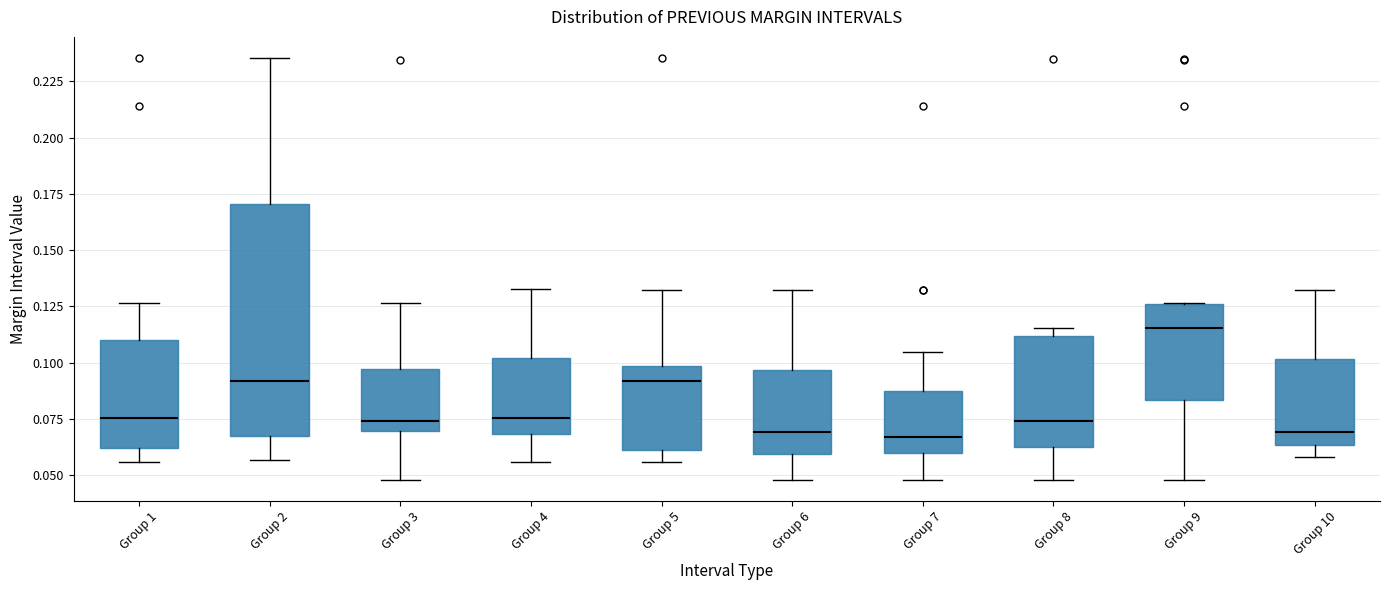

Reading left to right, read every box against the y-axis: the position of its median line, the range the box covers, and the ends of its whiskers. The values are not printed on the chart, so give them approximately, as read against the axis.

Group 1: median 0.075, box 0.060 to 0.110, whiskers 0.055 to 0.125
Group 2: median 0.090, box 0.065 to 0.170, whiskers 0.055 to 0.235
Group 3: median 0.075, box 0.070 to 0.095, whiskers 0.050 to 0.125
Group 4: median 0.075, box 0.070 to 0.100, whiskers 0.055 to 0.135
Group 5: median 0.090, box 0.060 to 0.100, whiskers 0.055 to 0.130
Group 6: median 0.070, box 0.060 to 0.095, whiskers 0.050 to 0.130
Group 7: median 0.065, box 0.060 to 0.090, whiskers 0.050 to 0.105
Group 8: median 0.075, box 0.065 to 0.110, whiskers 0.050 to 0.115
Group 9: median 0.115, box 0.085 to 0.125, whiskers 0.050 to 0.125
Group 10: median 0.070, box 0.065 to 0.100, whiskers 0.060 to 0.130